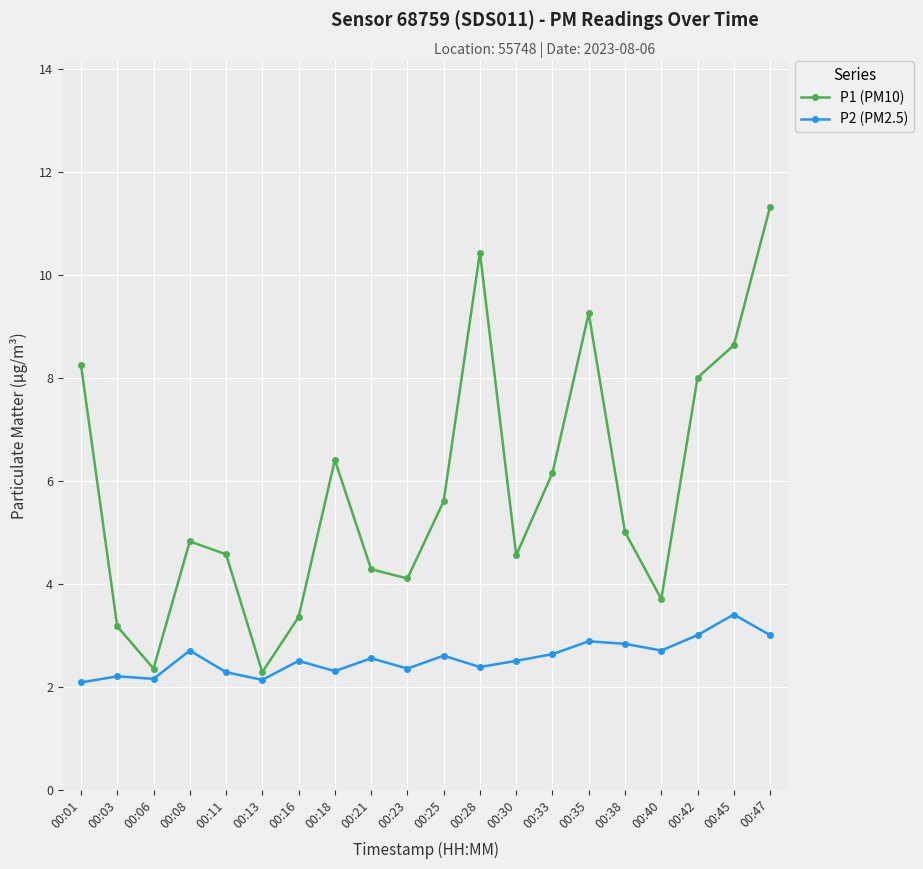

Rank the series at 00:25 from lowest to highest value.

P2 (PM2.5), P1 (PM10)